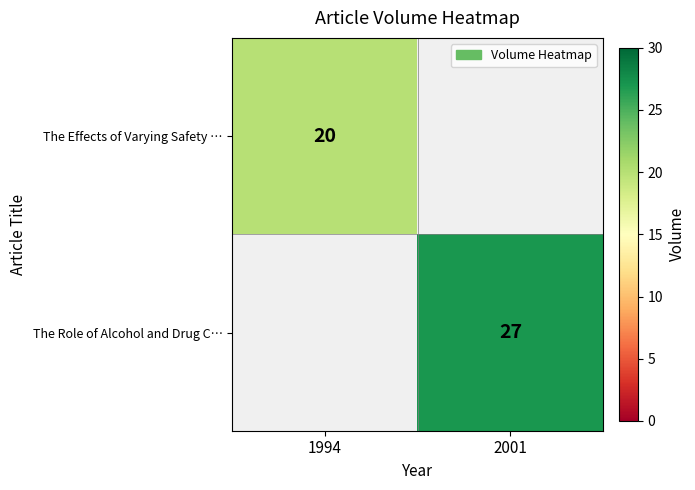

What is the minimum value shown in the chart?

20.0